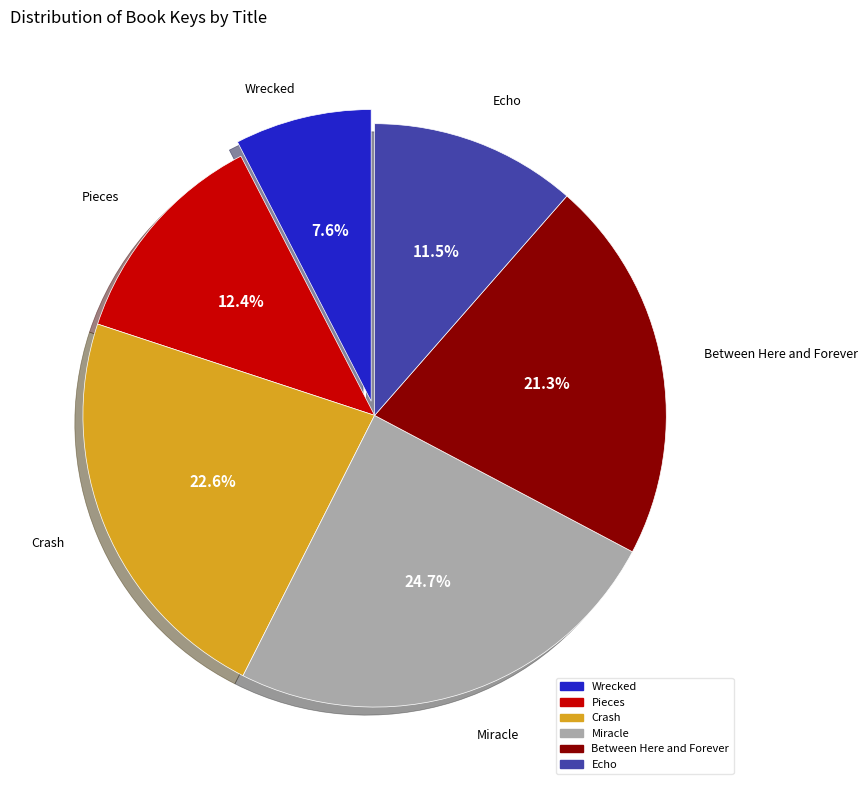

Rank the categories by value from lowest to highest.

Wrecked, Echo, Pieces, Between Here and Forever, Crash, Miracle